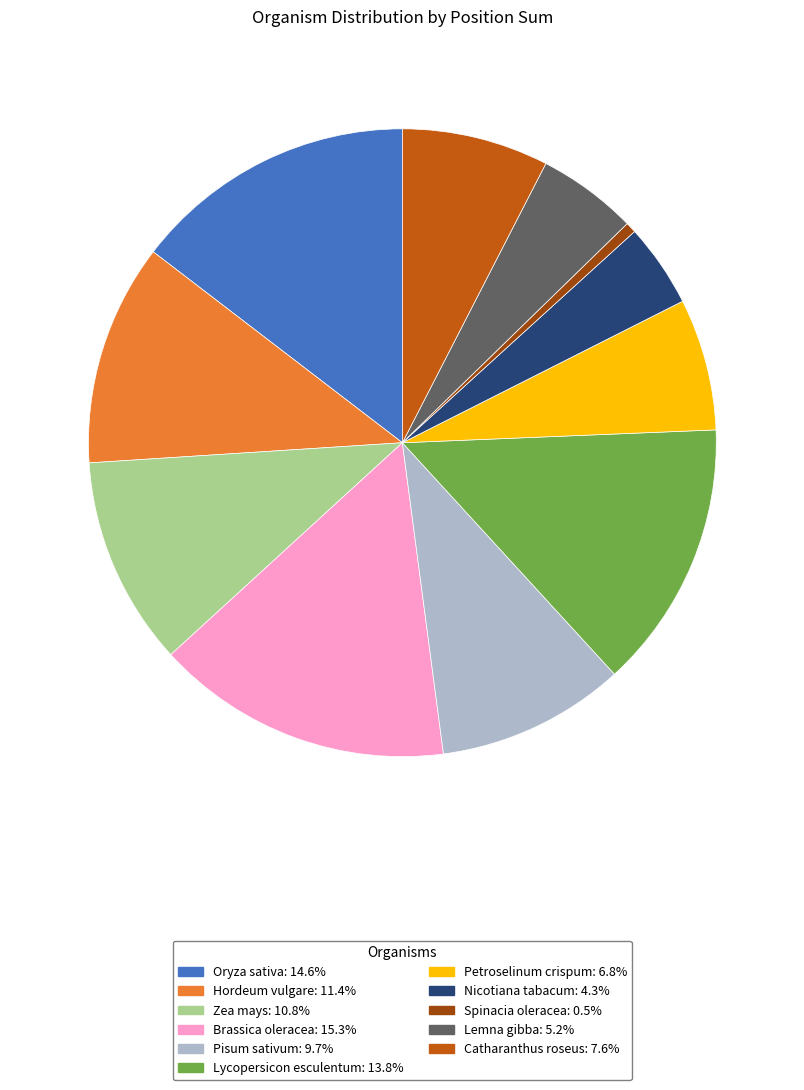

Is the sum of Brassica oleracea and Zea mays greater than half?

No